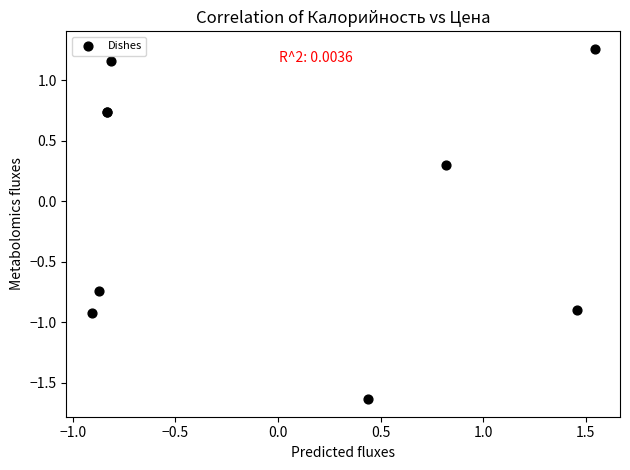

What Y value in the scatter plot is closest to 0?

0.3